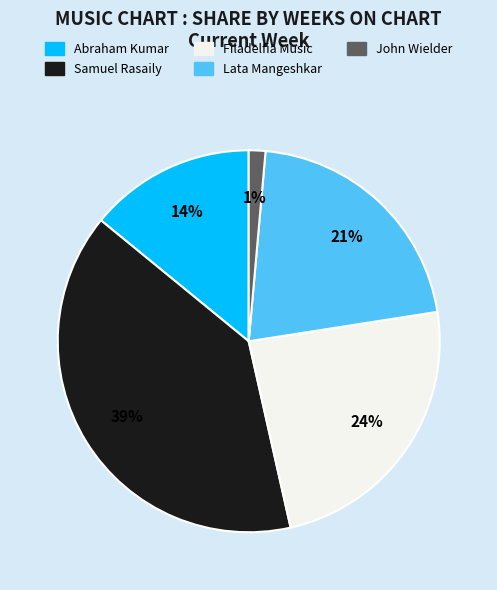

Rank the categories by value from highest to lowest.

Samuel Rasaily, Filadelfia Music, Lata Mangeshkar, Abraham Kumar, John Wielder